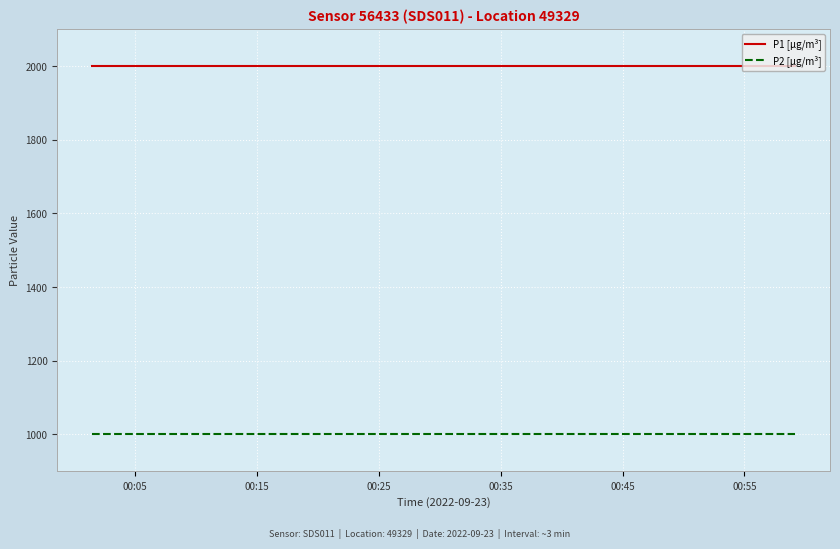

How many lines are shown in the chart?

2